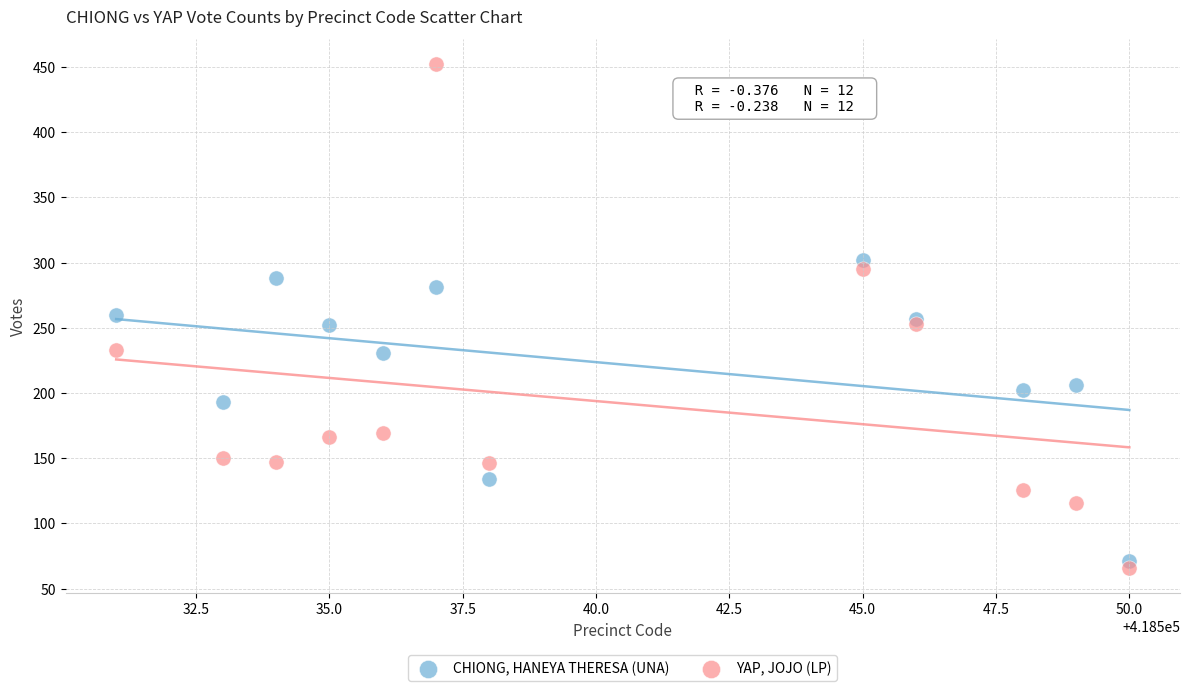

Which series reaches the maximum Y coordinate?

YAP, JOJO (LP)